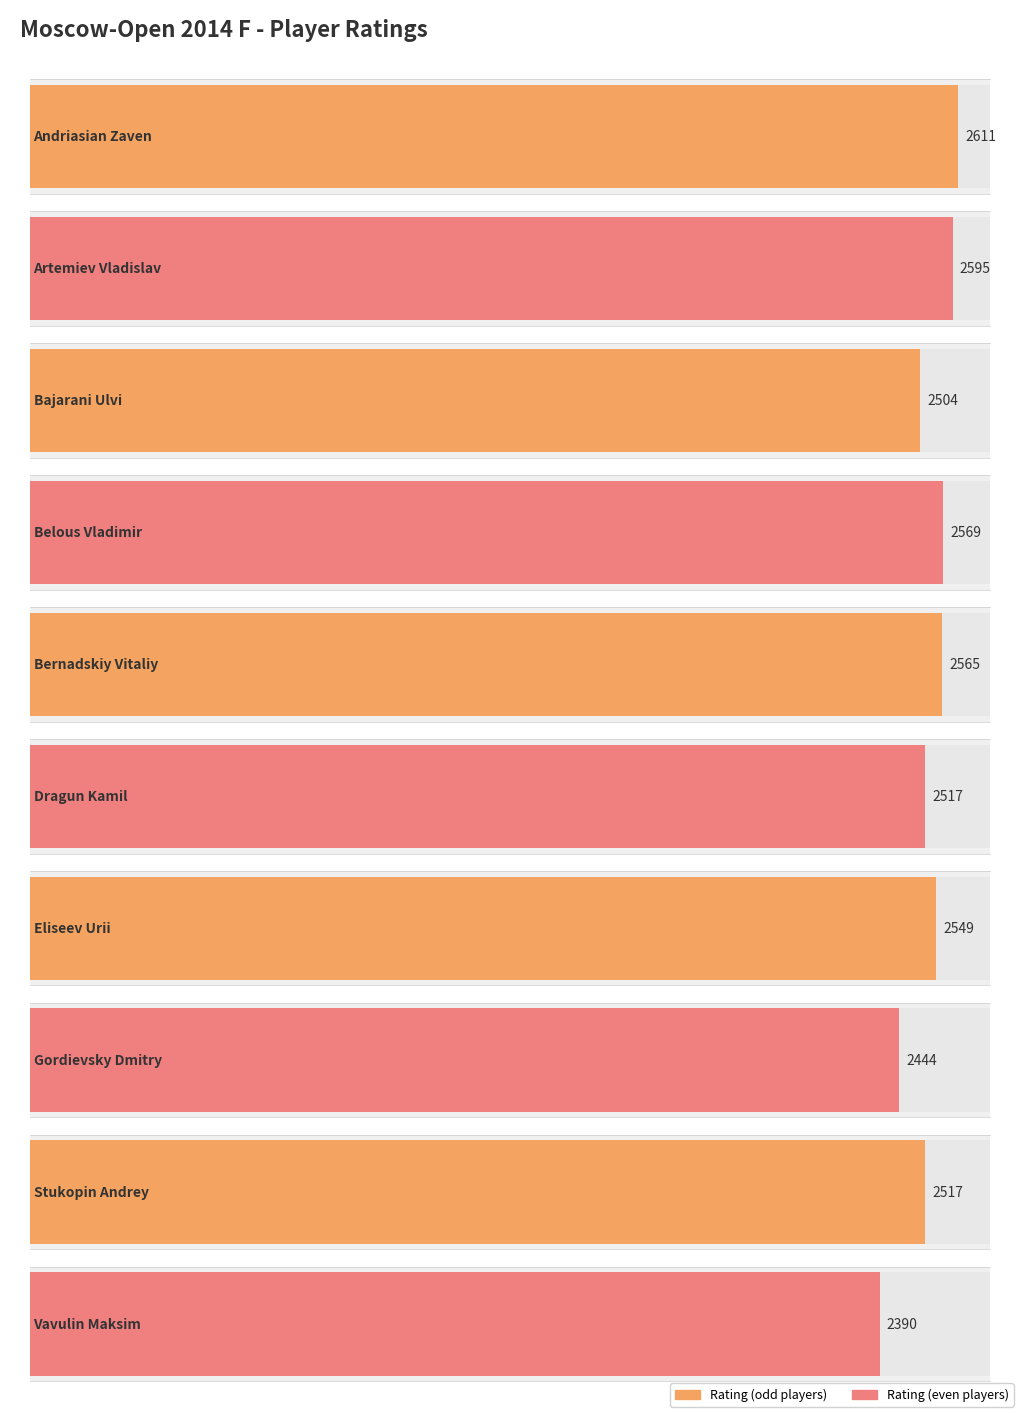

At which category does the chart reach its minimum across all series?

Vavulin Maksim